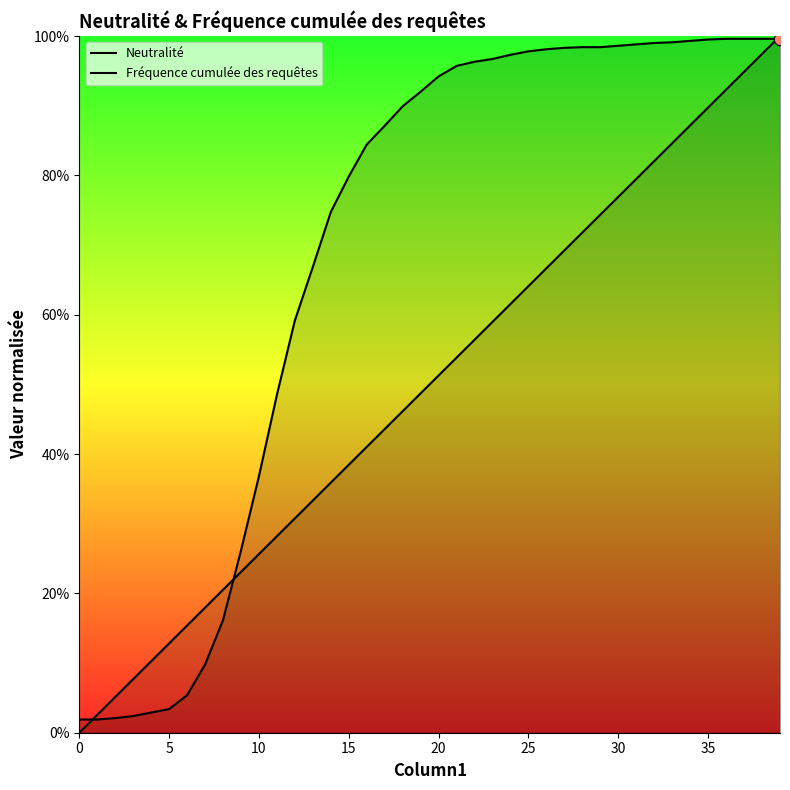

Which series has the widest spread of Y values?

Neutralité